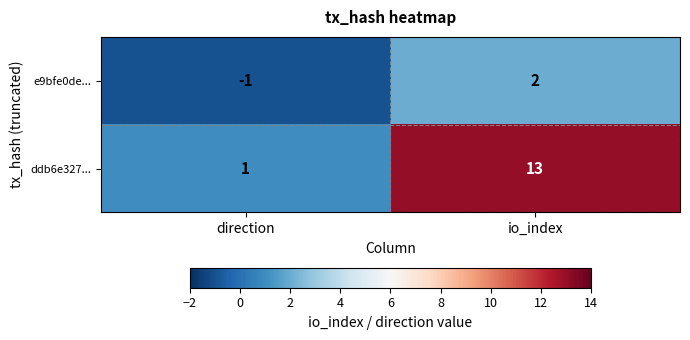

Is it true that e9bfe0de... equals -1 at direction?

True